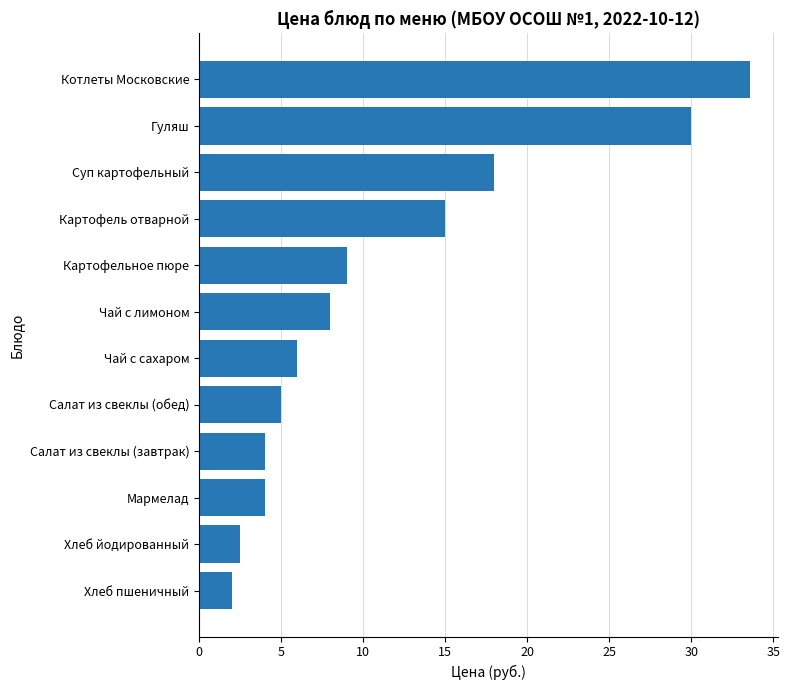

The chart shows a value of 8.0 at Чай с лимоном. True or false?

True